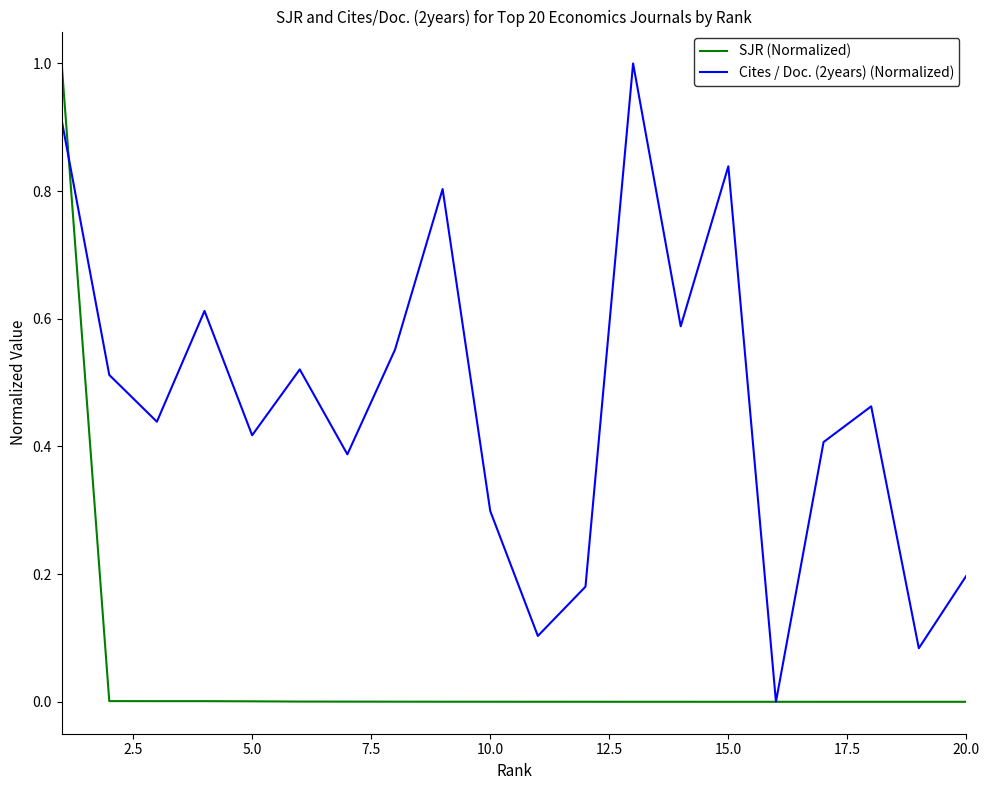

Which series has the largest total across all categories?

Cites / Doc. (2years) (Normalized)